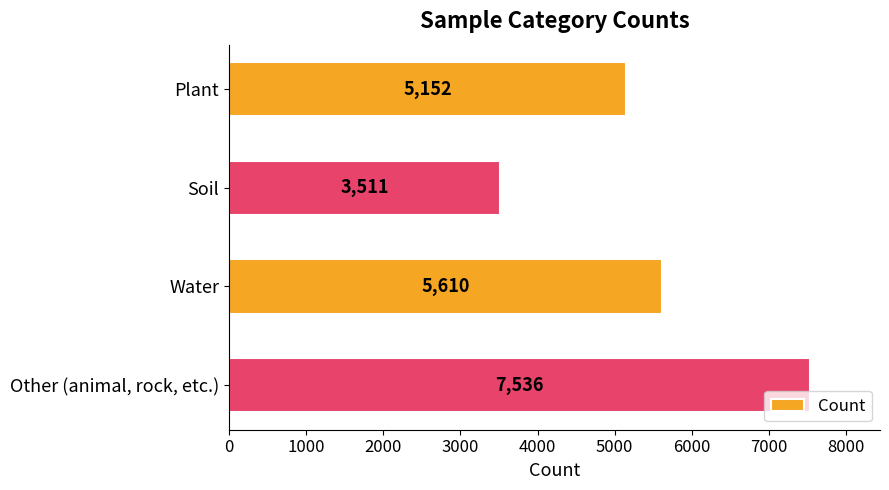

Which label corresponds to the largest value in the chart?

Other (animal, rock, etc.)